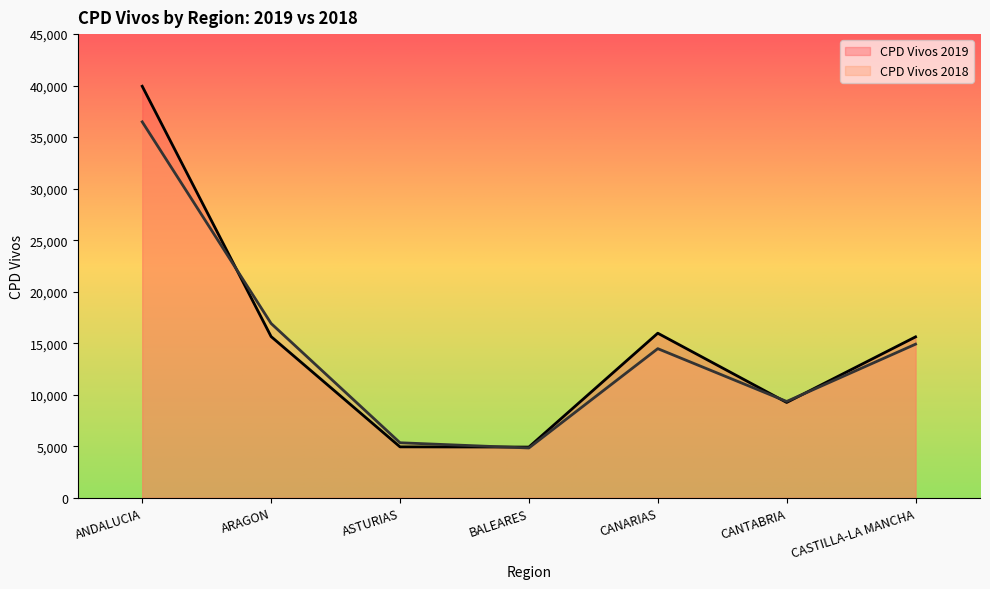

How many intersections are there between CPD Vivos 2018 and CPD Vivos 2019?

4